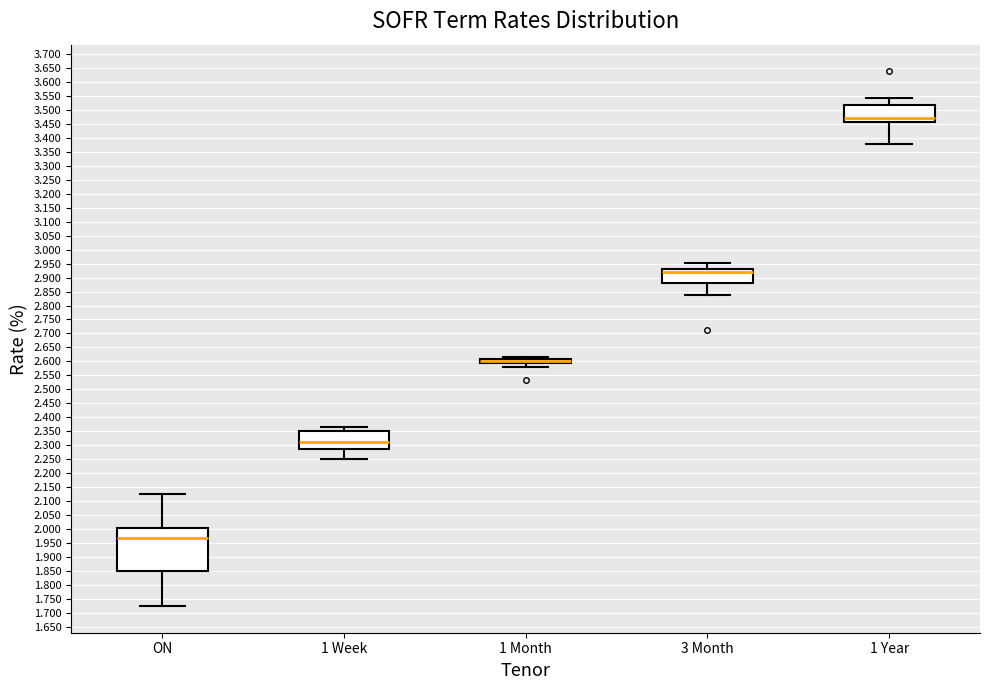

Reading left to right, read every box against the y-axis: the position of its median line, the range the box covers, and the ends of its whiskers. The values are not printed on the chart, so give them approximately, as read against the axis.

ON: median 1.965, box 1.850 to 2.005, whiskers 1.725 to 2.125
1 Week: median 2.310, box 2.290 to 2.350, whiskers 2.250 to 2.365
1 Month: median 2.605 (drawn on the box's upper edge), box 2.595 to 2.610, whiskers 2.580 to 2.615
3 Month: median 2.920, box 2.880 to 2.930, whiskers 2.835 to 2.955
1 Year: median 3.470, box 3.455 to 3.520, whiskers 3.380 to 3.540